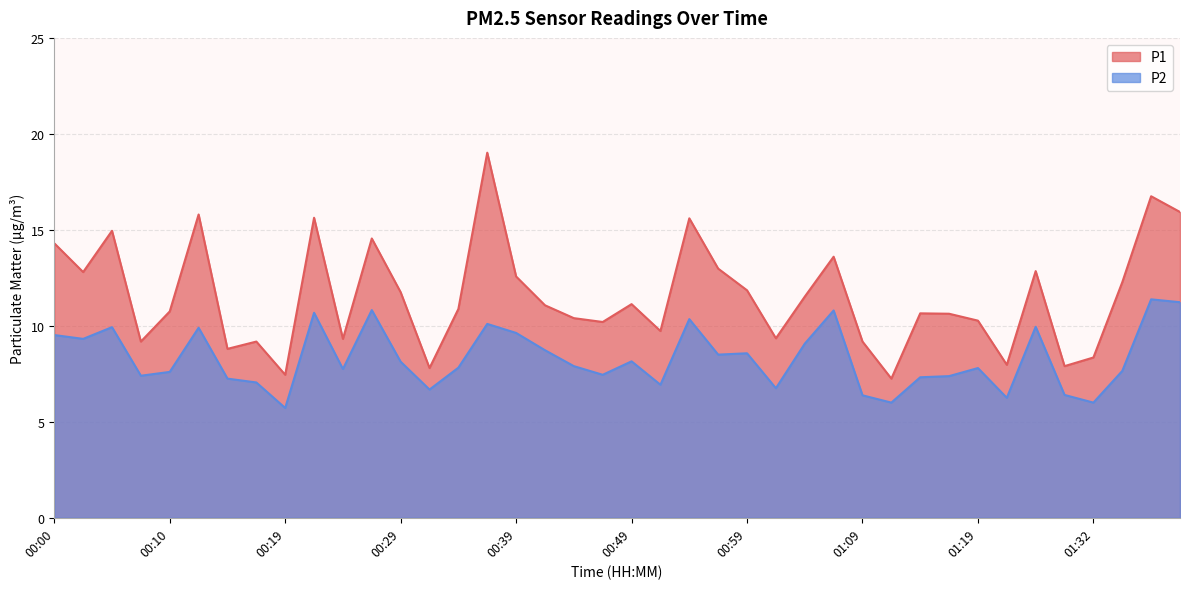

How many values in the P2 series exceed 7?

31